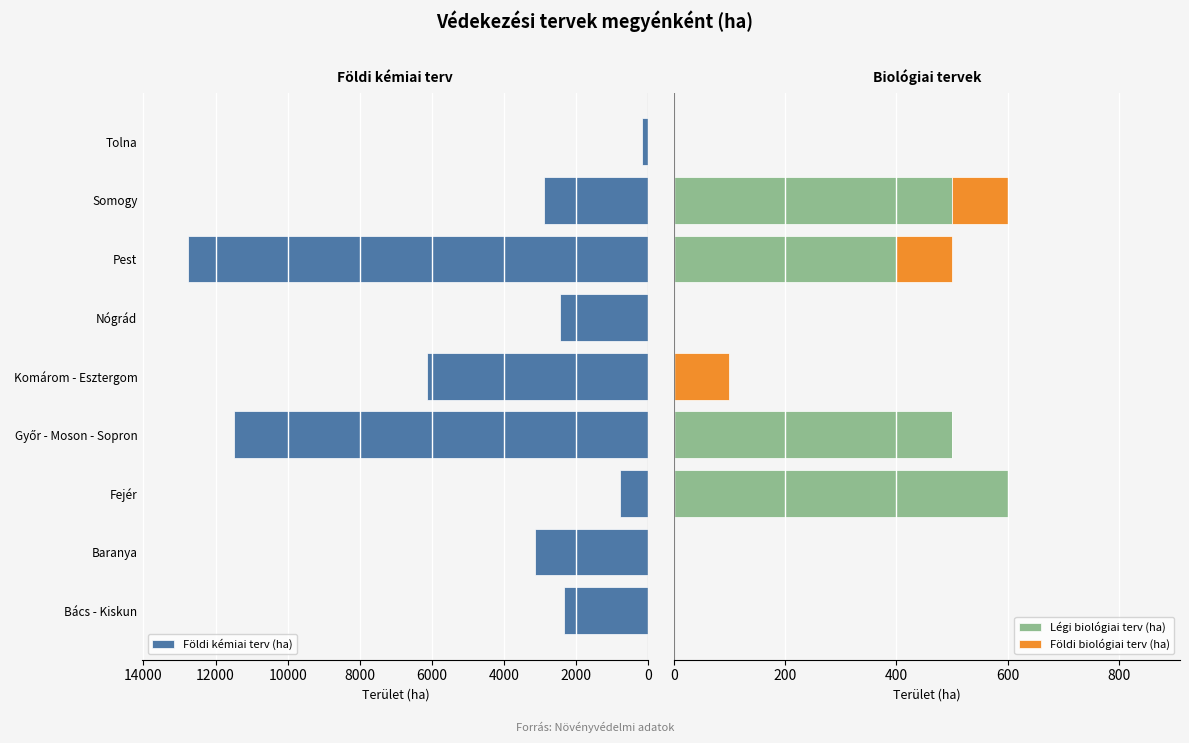

What is the maximum value for Légi biológiai terv (ha)?

600